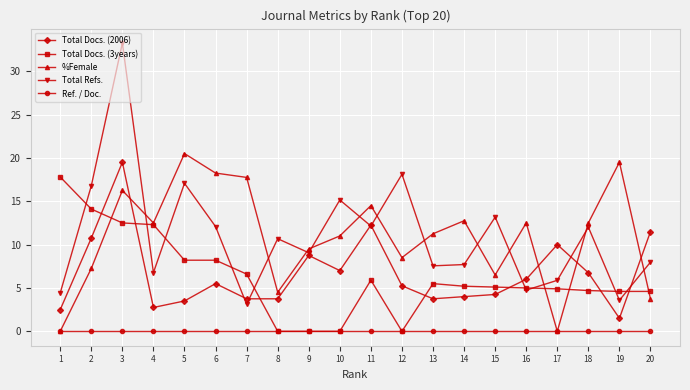

Is this an area chart (filled region under the line)?

No